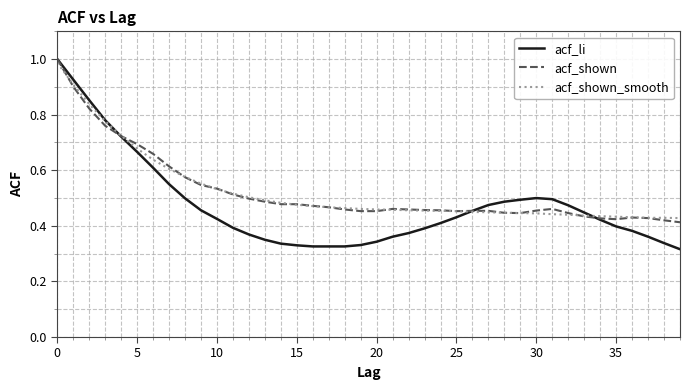

Which series has the largest range (max minus min)?

acf_li